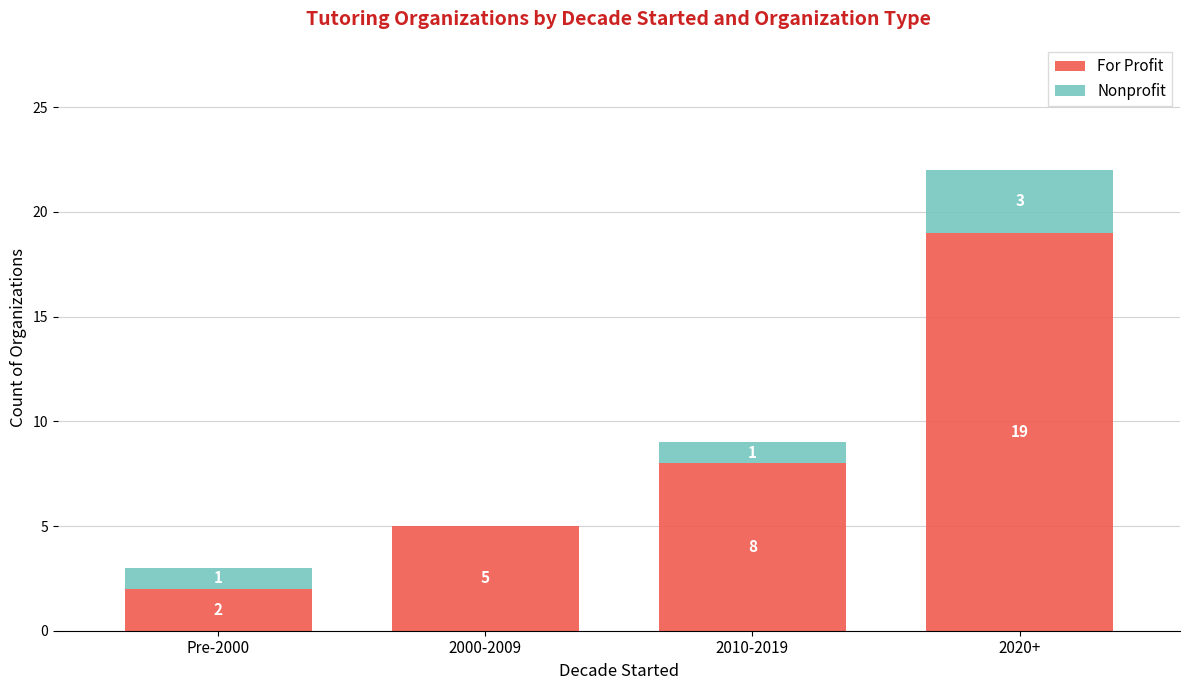

What is the total value across all series at 2000-2009?

5